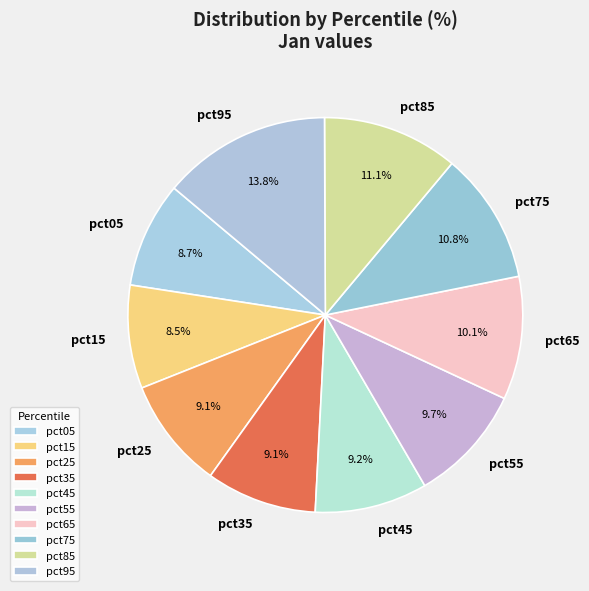

How many segments does this pie chart have?

10